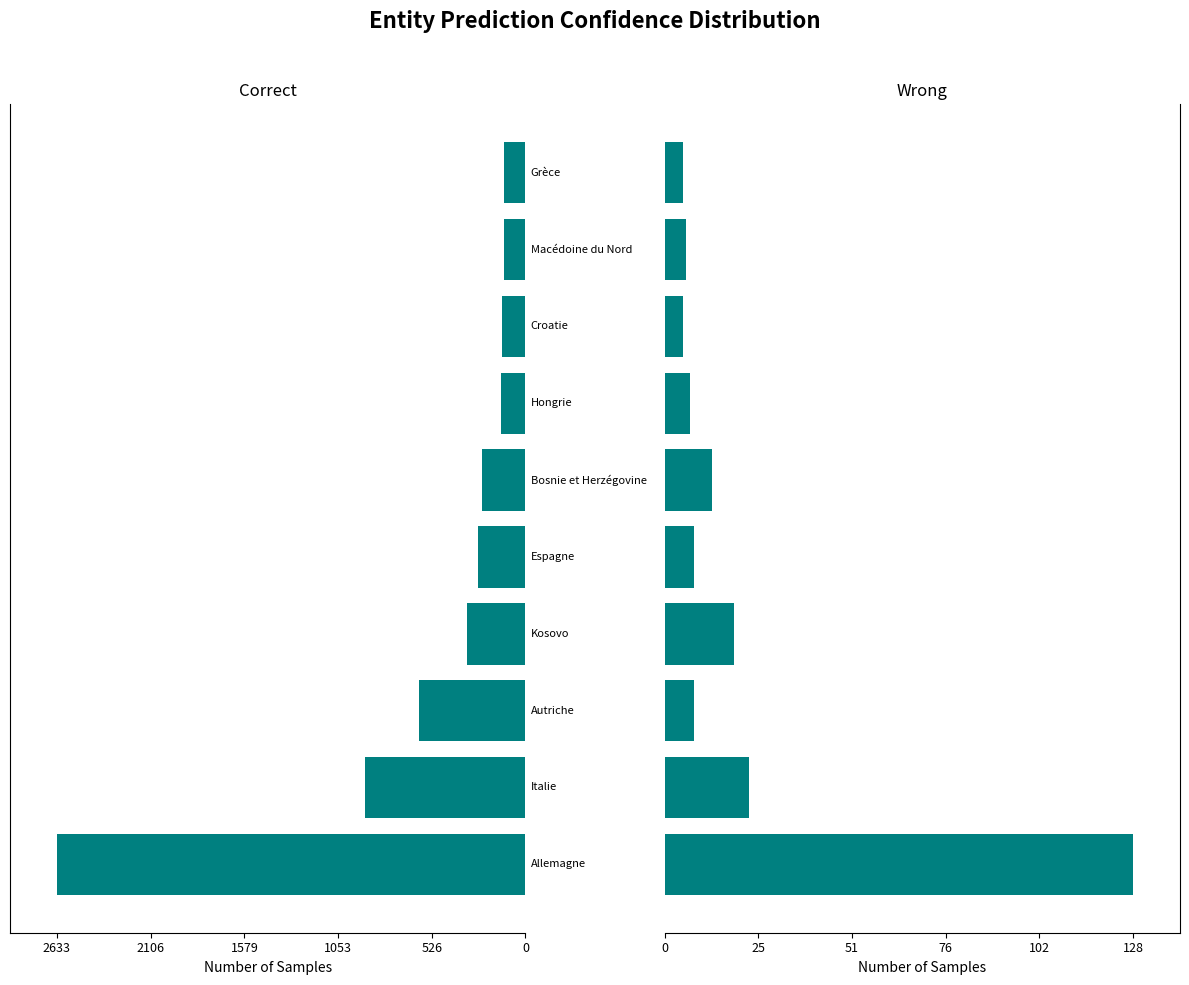

Rank the series by their maximum value, from highest to lowest.

Wrong, Correct